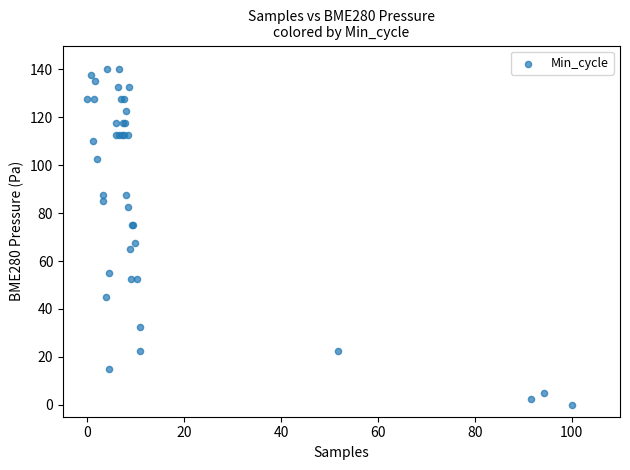

What Y value in the scatter plot is closest to 70?

67.5